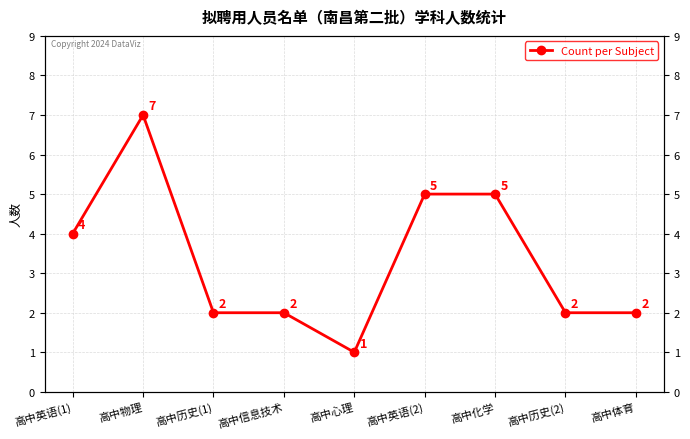

At which category does the data reach its first local valley?

高中心理